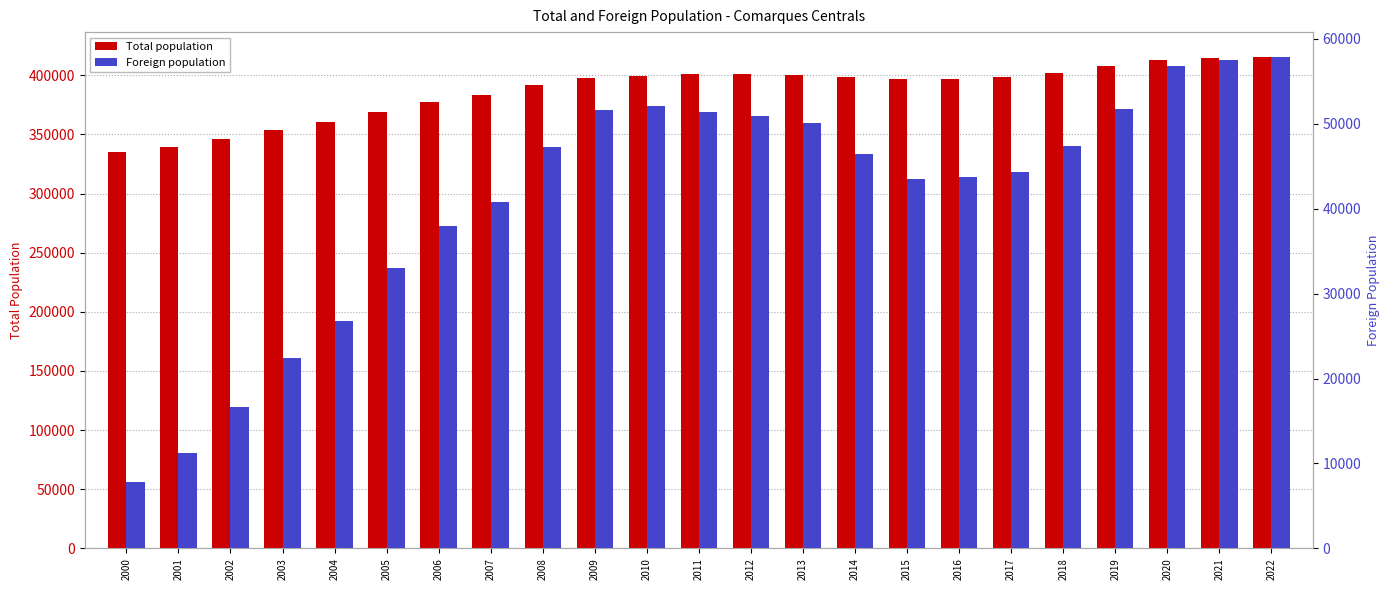

What is the value of the Total population bar at the 16th from the left?

397038